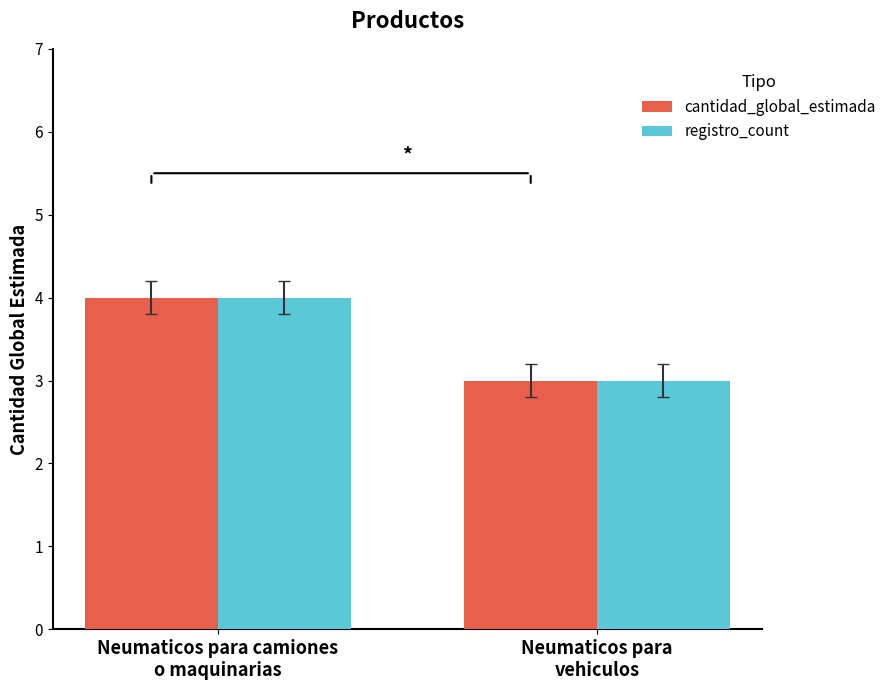

At which category is the sum across all series the highest?

Neumaticos para camiones
o maquinarias